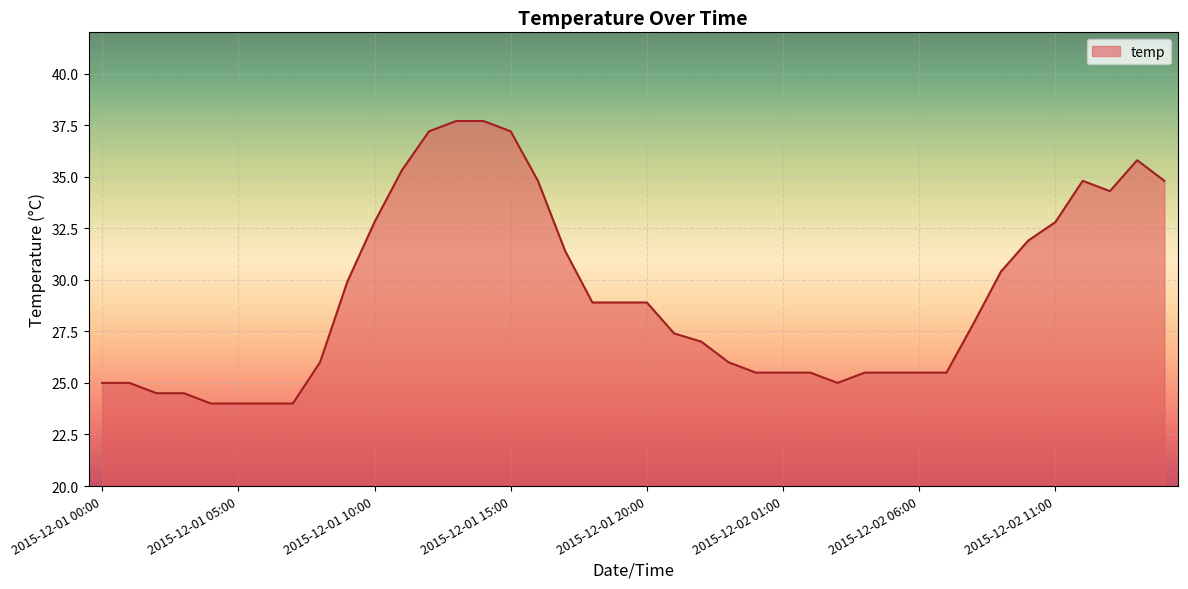

What is the difference between the maximum and minimum values?

13.7